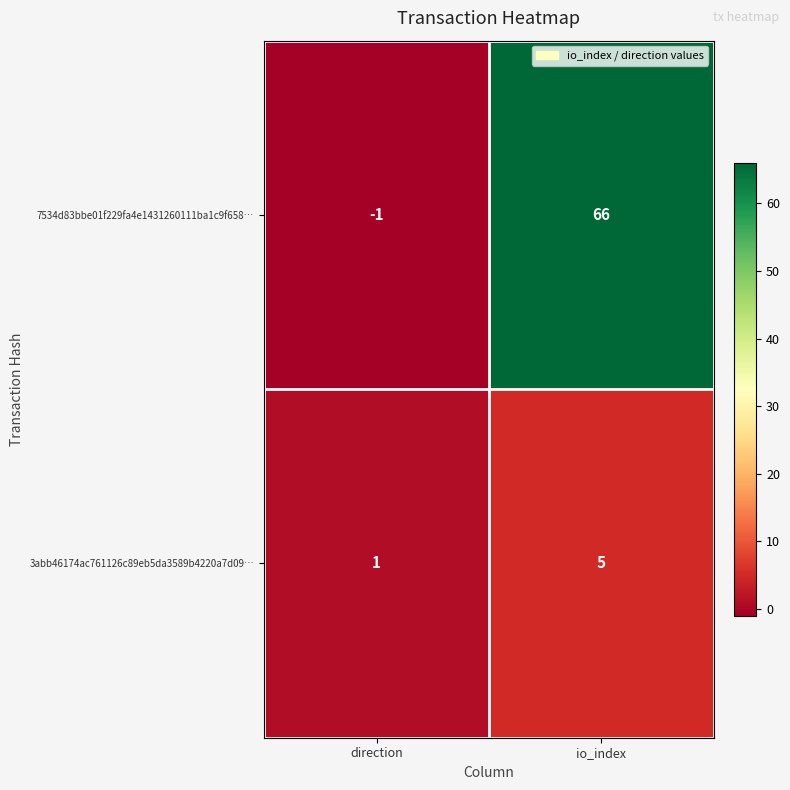

The 7534d83bbe01f229fa4e1431260111ba1c9f658… series shows 95 at io_index. True or false?

False